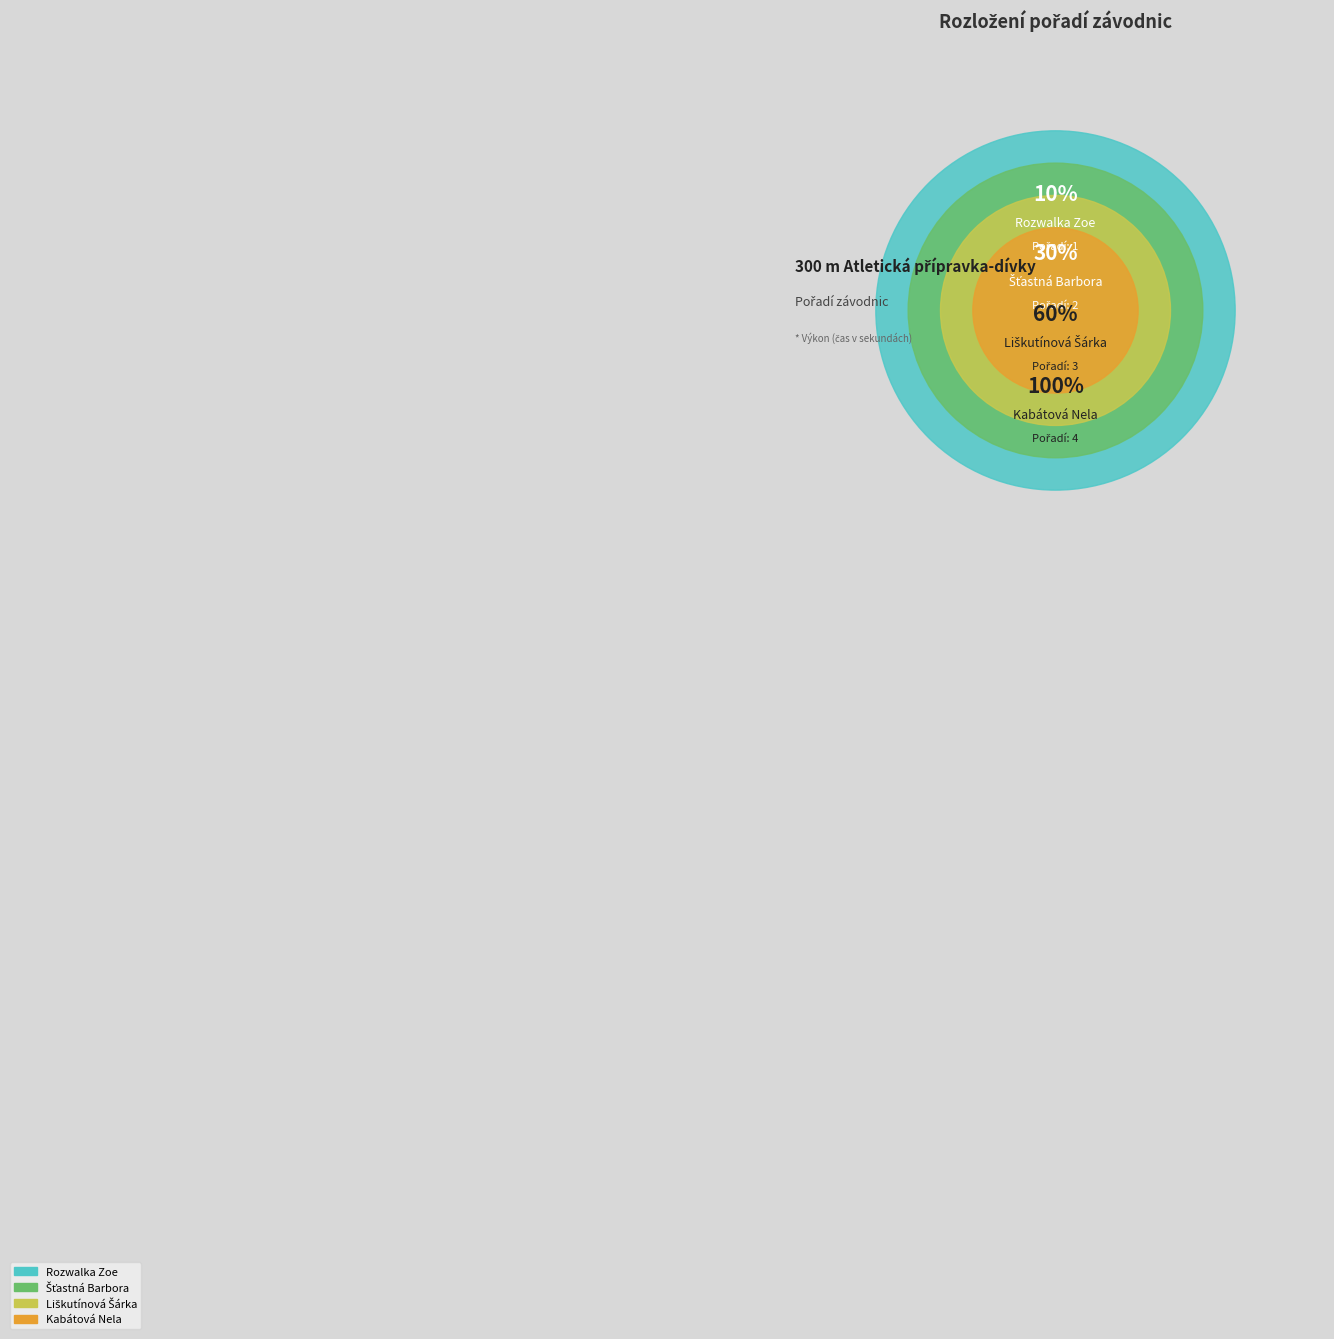

What is the total percentage of Kabátová Nela and Šťastná Barbora?

60.0%